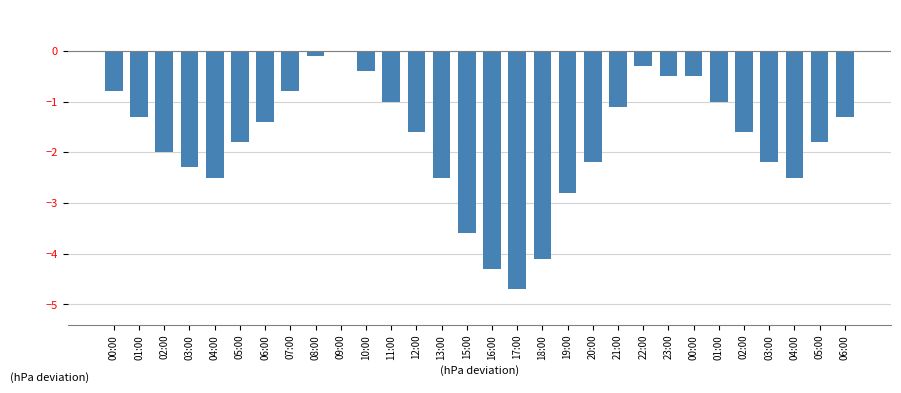

What value does the data have at 18:00?

-4.1